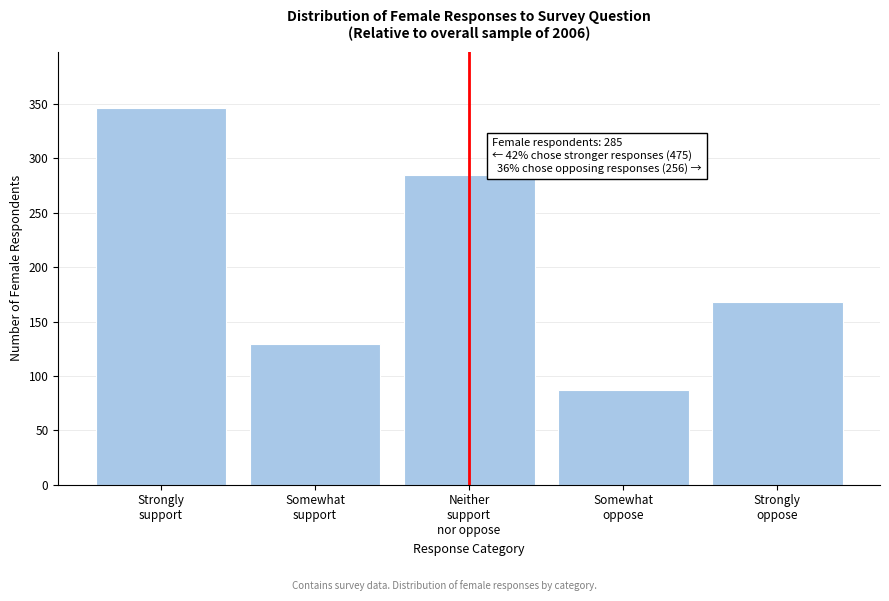

Reading left to right, extract all data points from this chart.

346	129	285	87	168